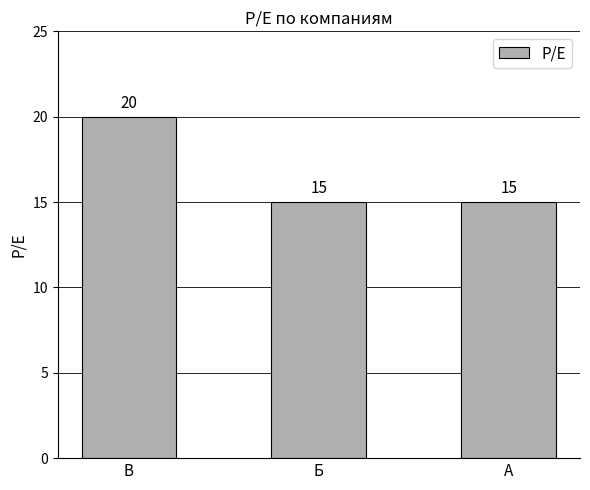

Count the values in the range 15 to 20.

3